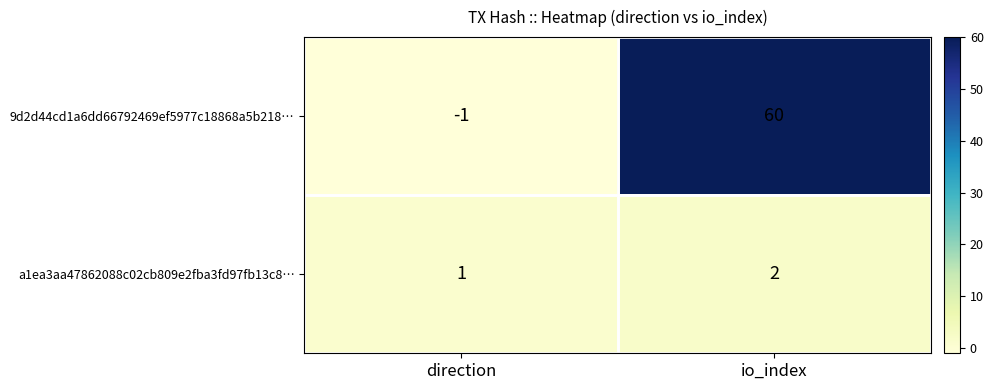

What is the difference between the maximum and minimum values in the 9d2d44cd1a6dd66792469ef5977c18868a5b218… series?

61